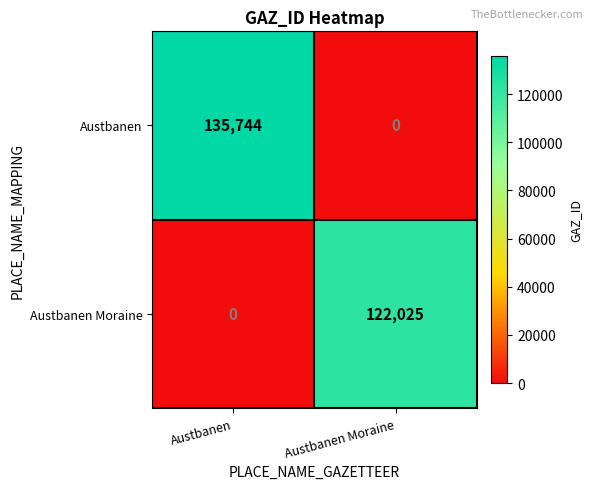

What is the sum of all Austbanen Moraine values?

122025